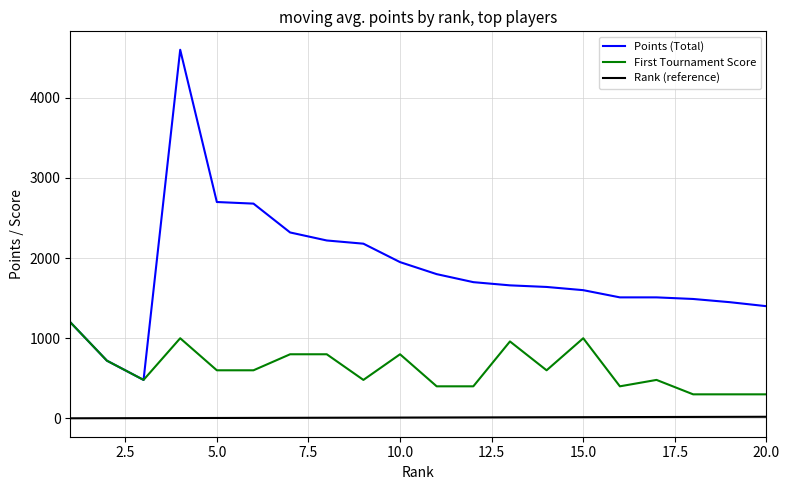

True or false: Points (Total) and Rank (reference) intersect in this chart.

False